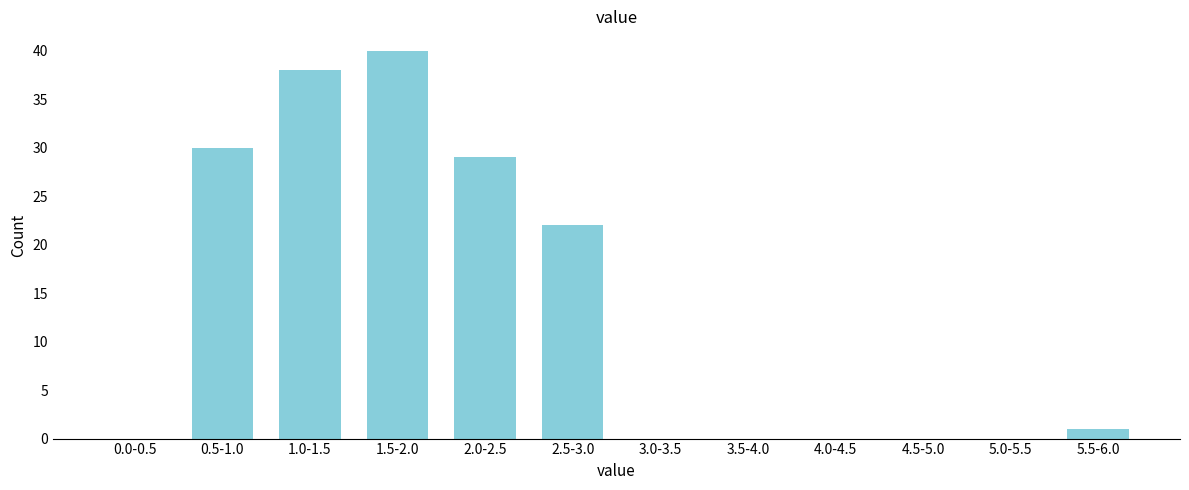

Reading right to left, what are all the values shown in this chart?

5.5-6.0=1	5.0-5.5=0	4.5-5.0=0	4.0-4.5=0	3.5-4.0=0	3.0-3.5=0	2.5-3.0=22	2.0-2.5=29	1.5-2.0=40	1.0-1.5=38	0.5-1.0=30	0.0-0.5=0